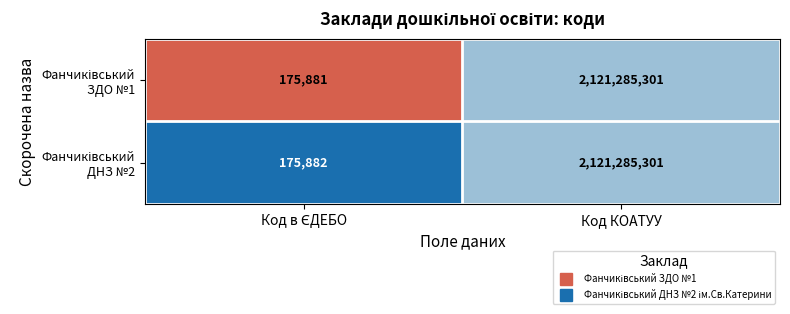

What is the maximum value shown in the chart?

2121285301